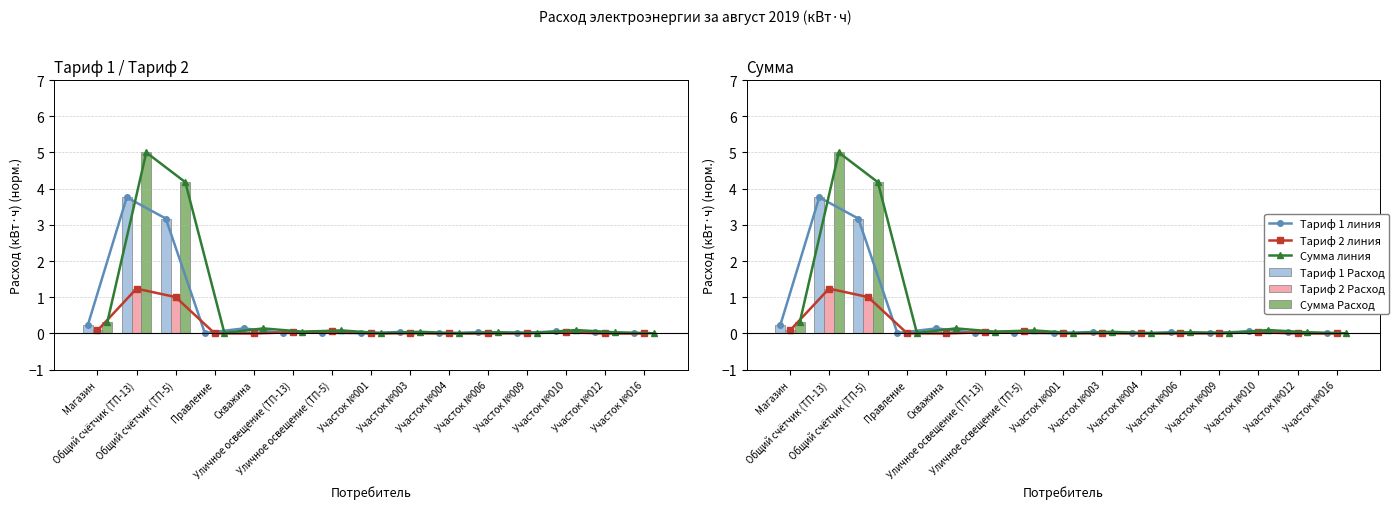

Count the number of categories in the chart.

15